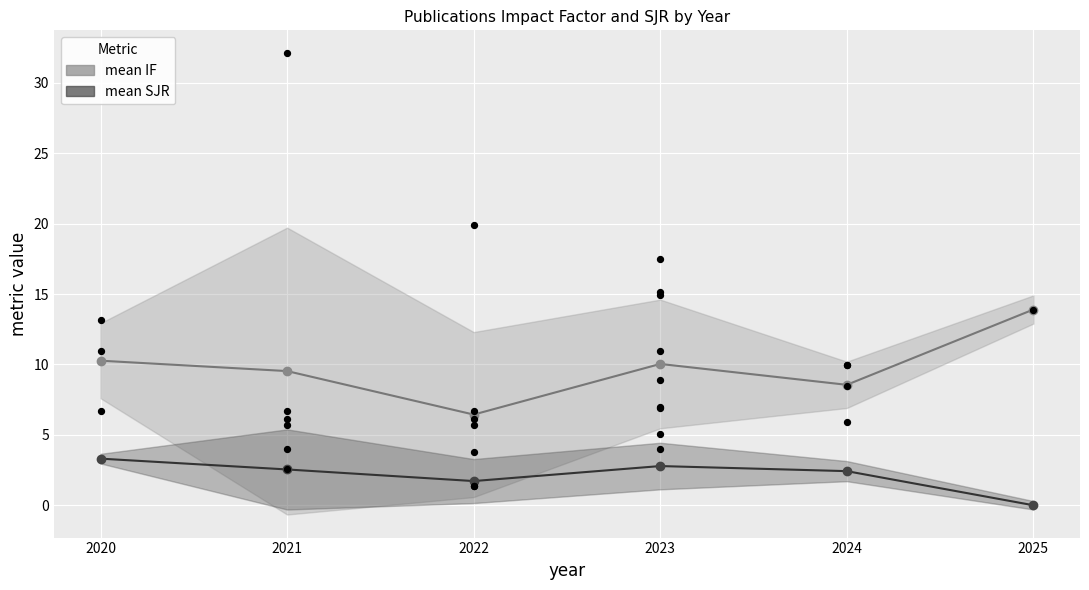

Is the value of mean SJR at 2021 greater than the value of mean IF at 2025?

No